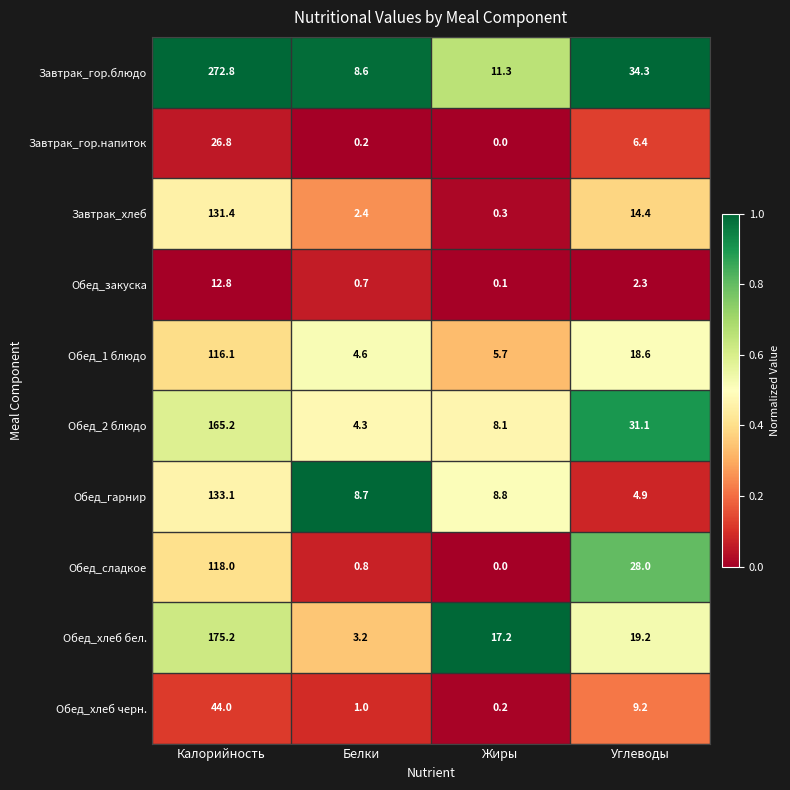

Which series changed the most between Калорийность and Углеводы?

Завтрак_гор.блюдо